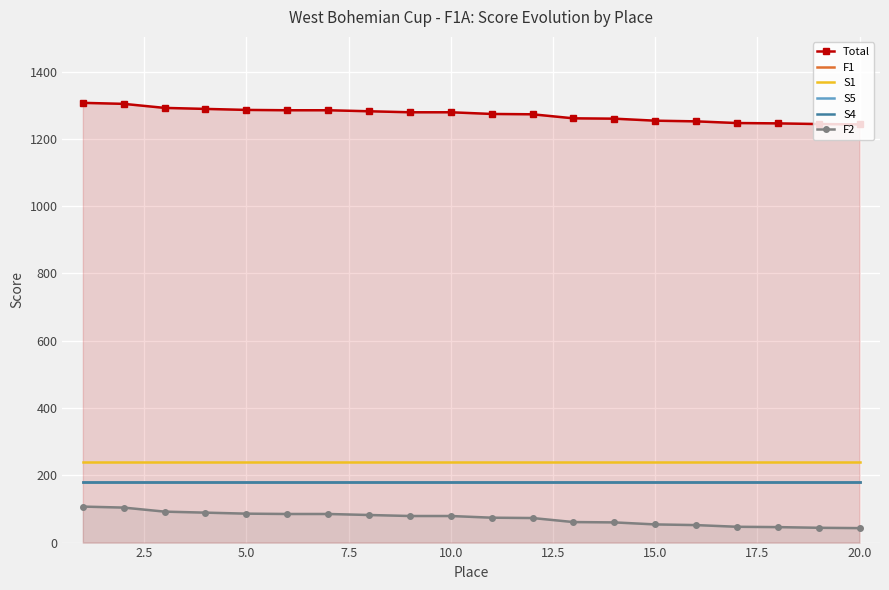

What is the sum of the F2 values at 15.0 and 17.5?

167